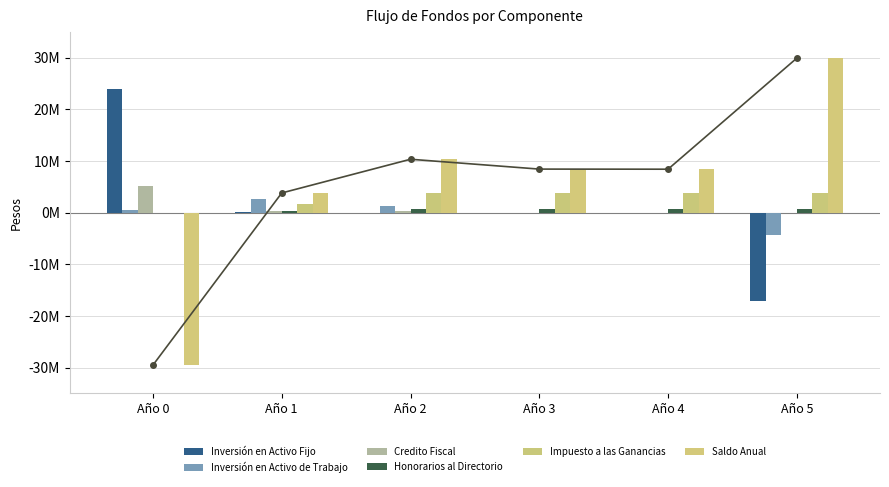

At which category is the sum across all series the highest?

Año 2